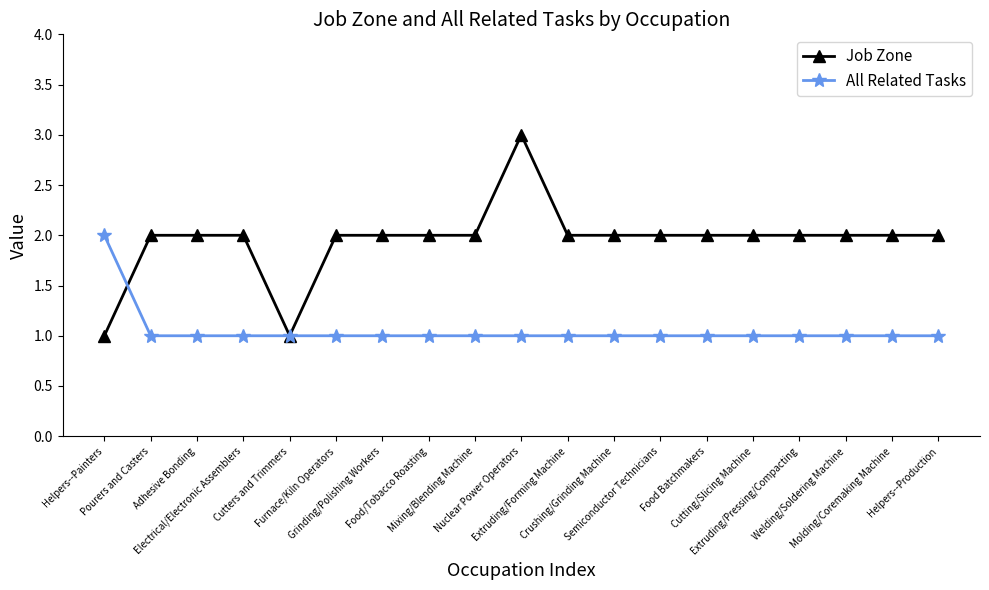

Which series has the largest total across all categories?

Job Zone